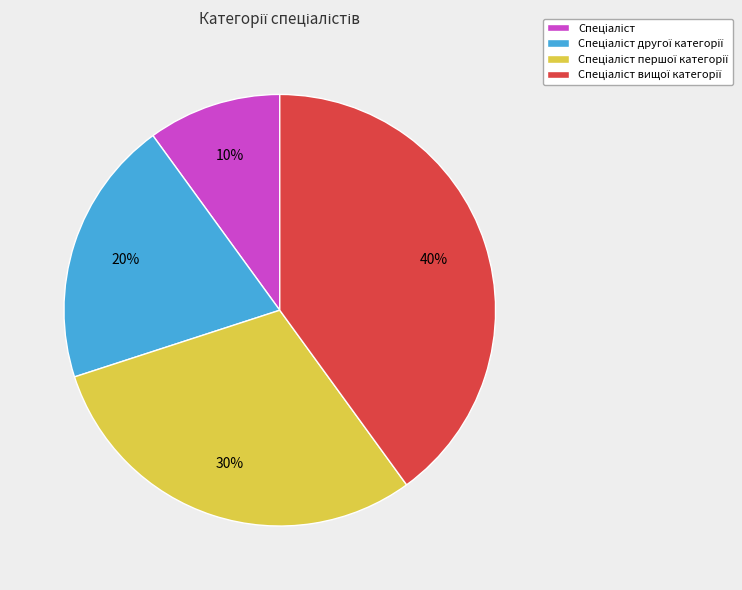

To the nearest percent, what is the difference between the largest and smallest slice percentages?

30%